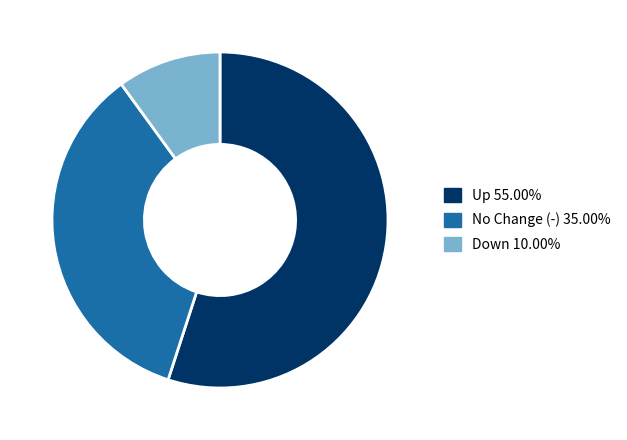

Do Down 10.00% and Up 55.00% together represent more than half of the pie?

Yes